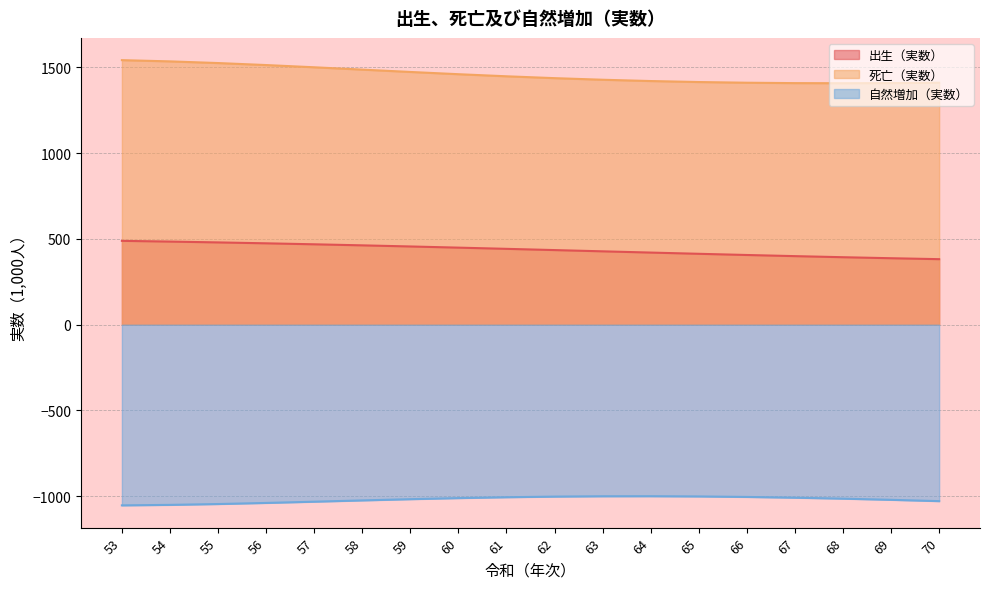

Count the number of data series in this chart.

3